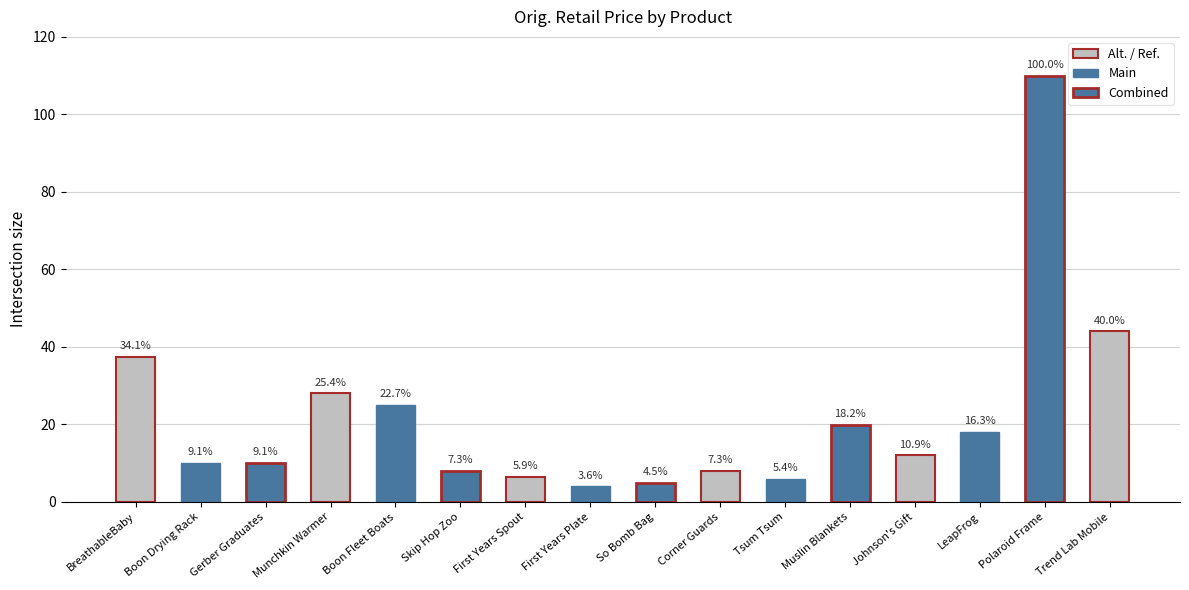

Approximately how many times larger is the value at Tsum Tsum compared to So Bomb Bag?

1.2